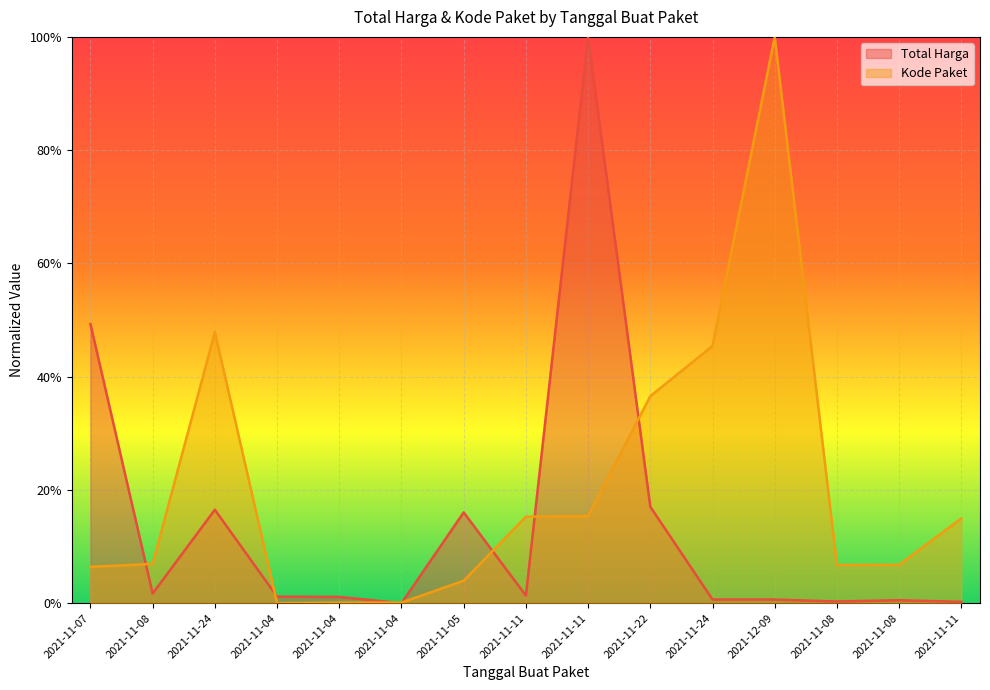

Count the number of data series in this chart.

2